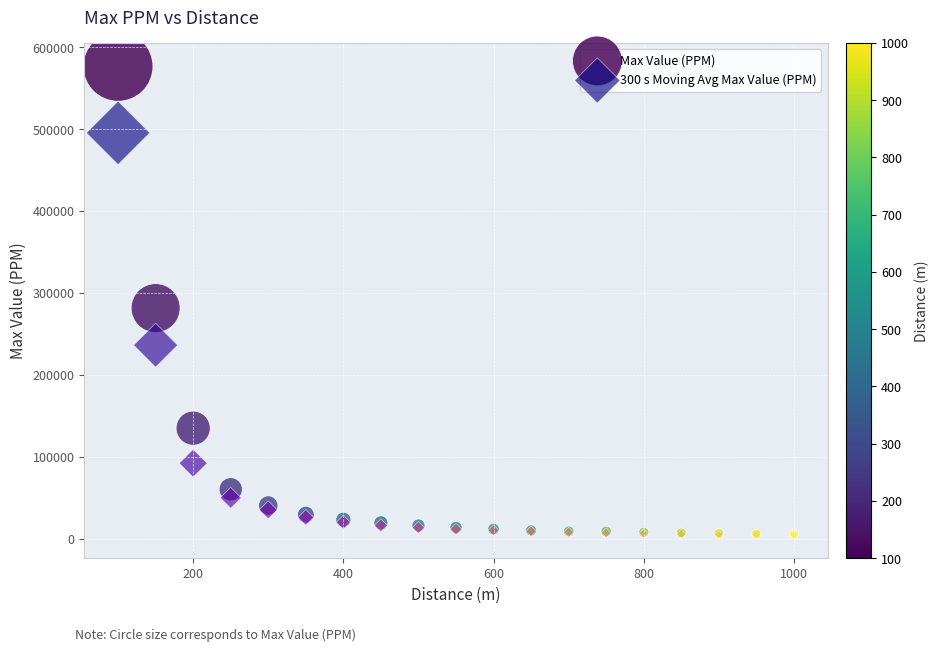

Which series reaches the maximum Y coordinate?

Max Value (PPM)